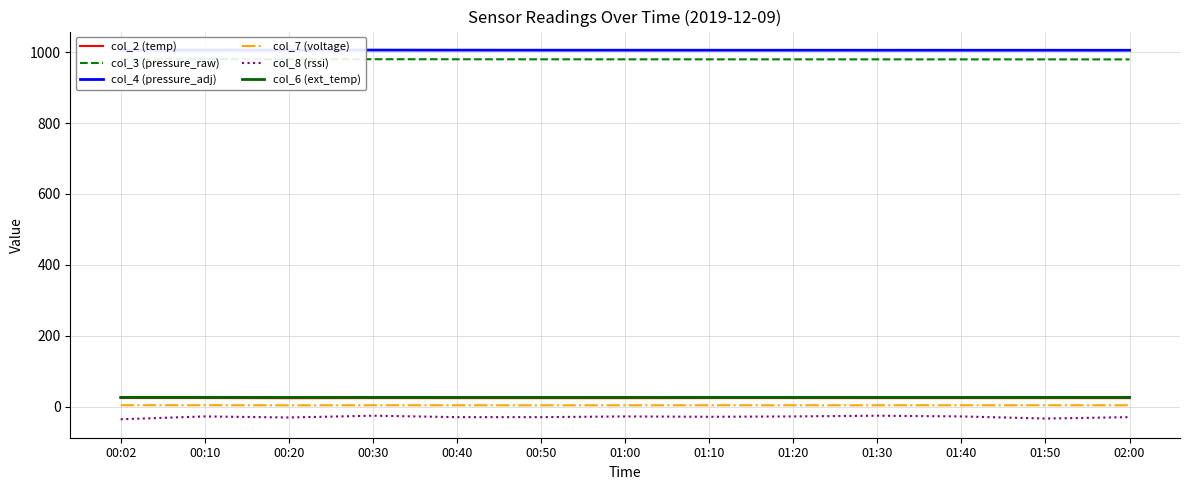

What is the label of the 2nd point from the right?

01:50